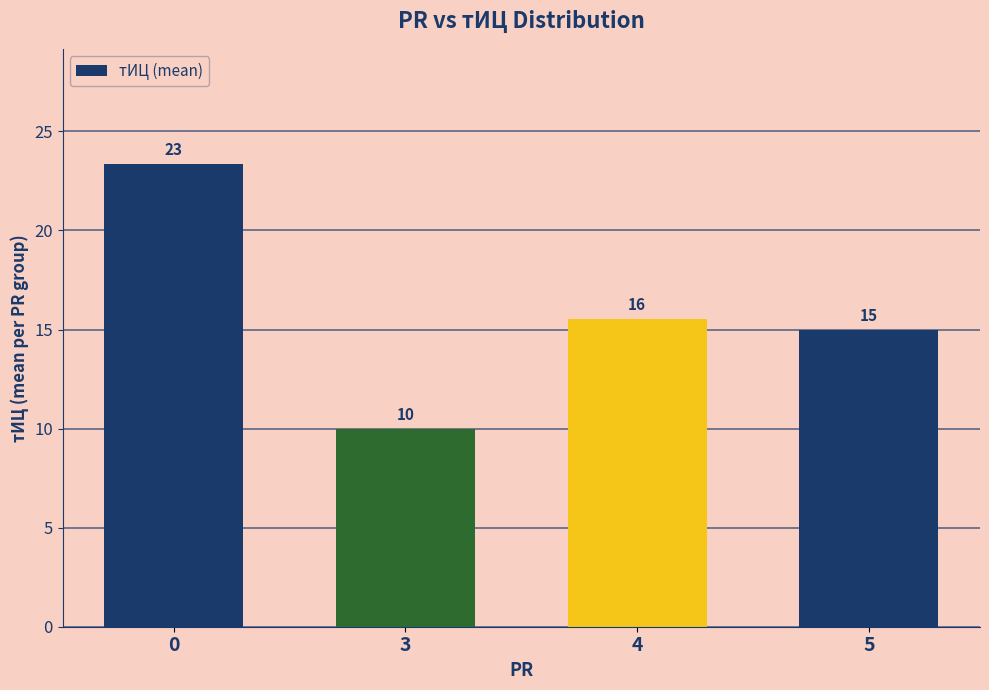

What is the average value?

16.0